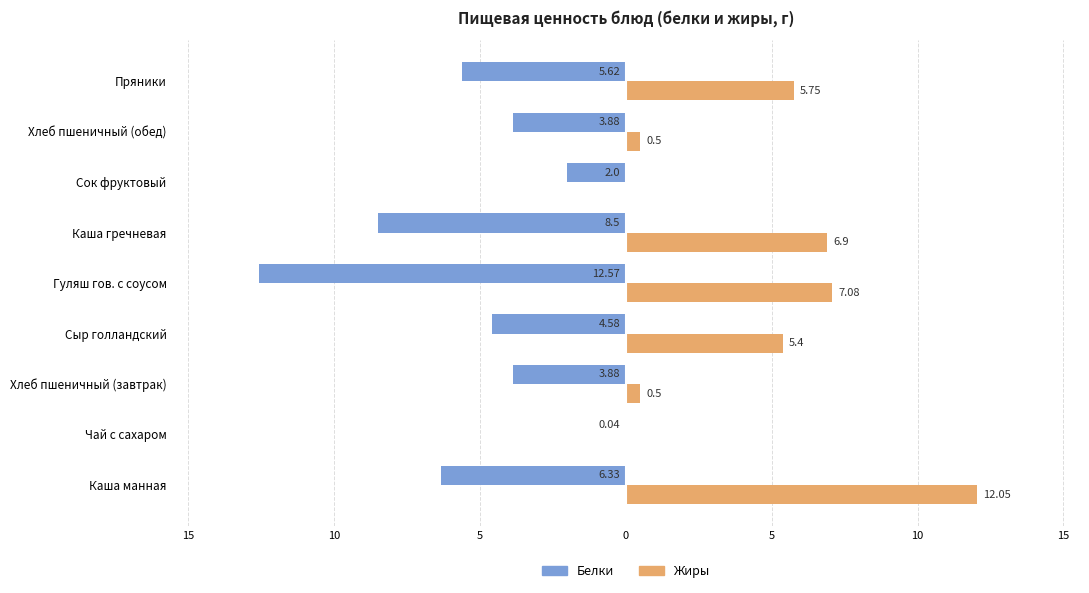

What are all the series names shown in the legend?

Белки, Жиры